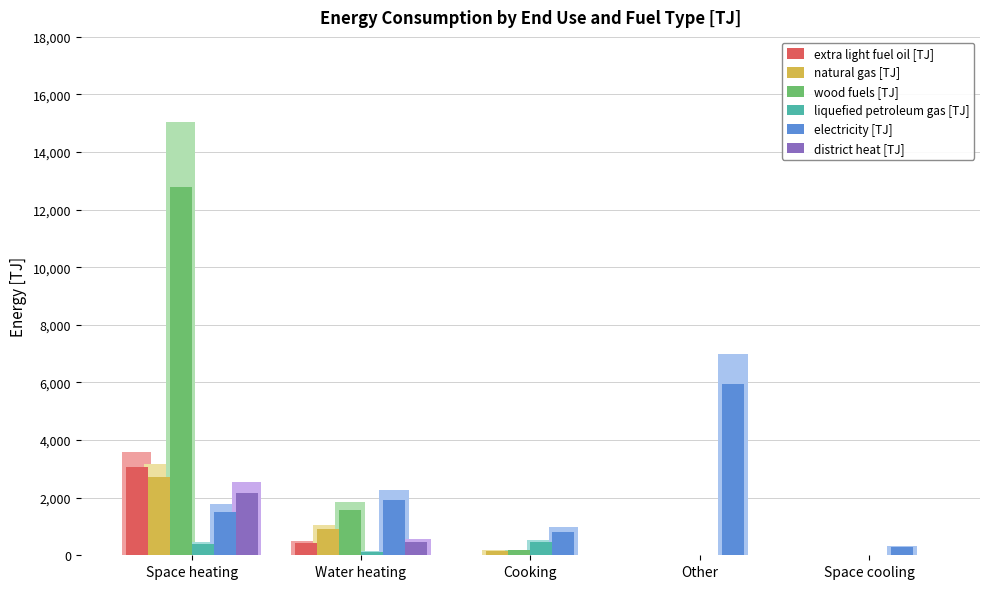

List the series in order of their peak value, highest first.

wood fuels [TJ], electricity [TJ], extra light fuel oil [TJ], natural gas [TJ], district heat [TJ], liquefied petroleum gas [TJ]